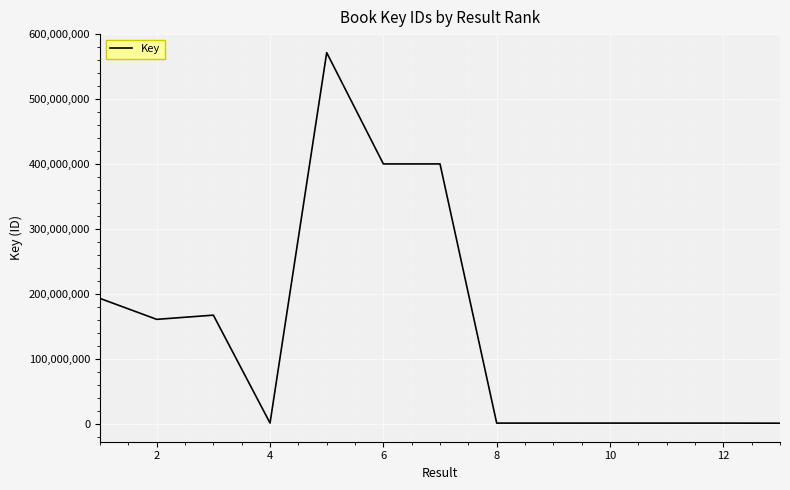

How many distinct data groups are displayed?

1